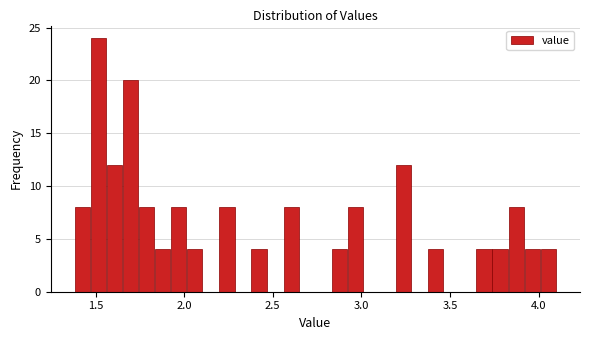

Around what value on the x-axis is the tallest bar? Give the approximate position of its centre, as read against the axis.

1.50